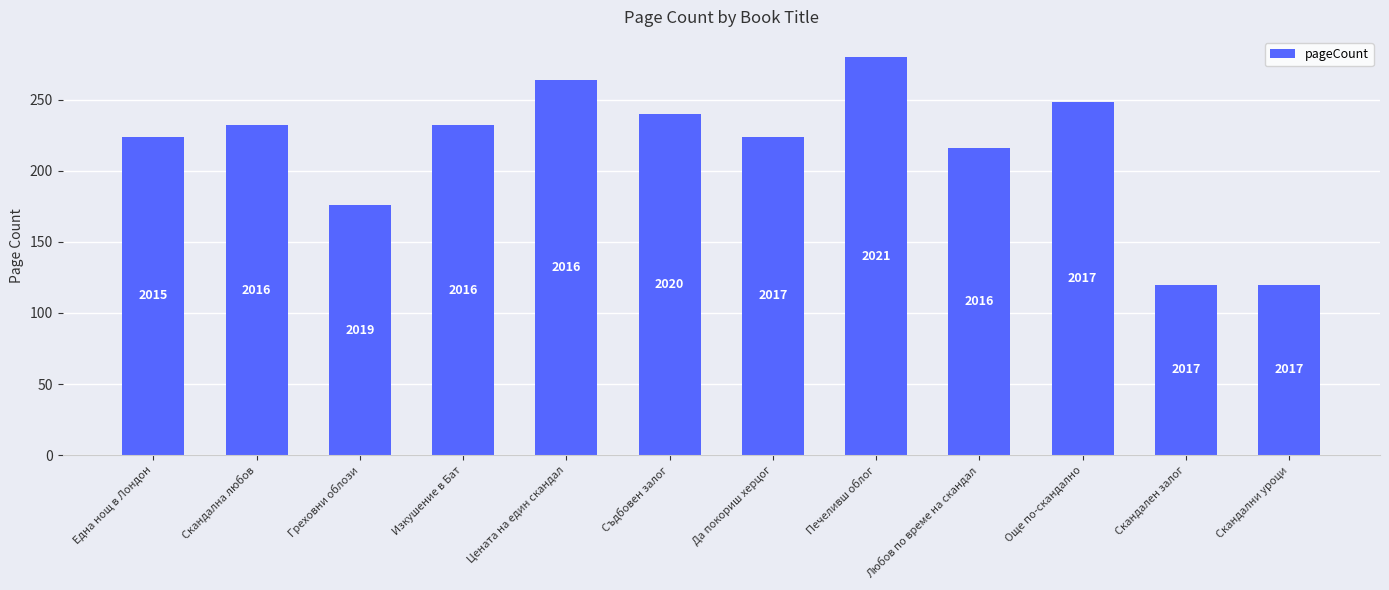

How many bars are there in total?

12